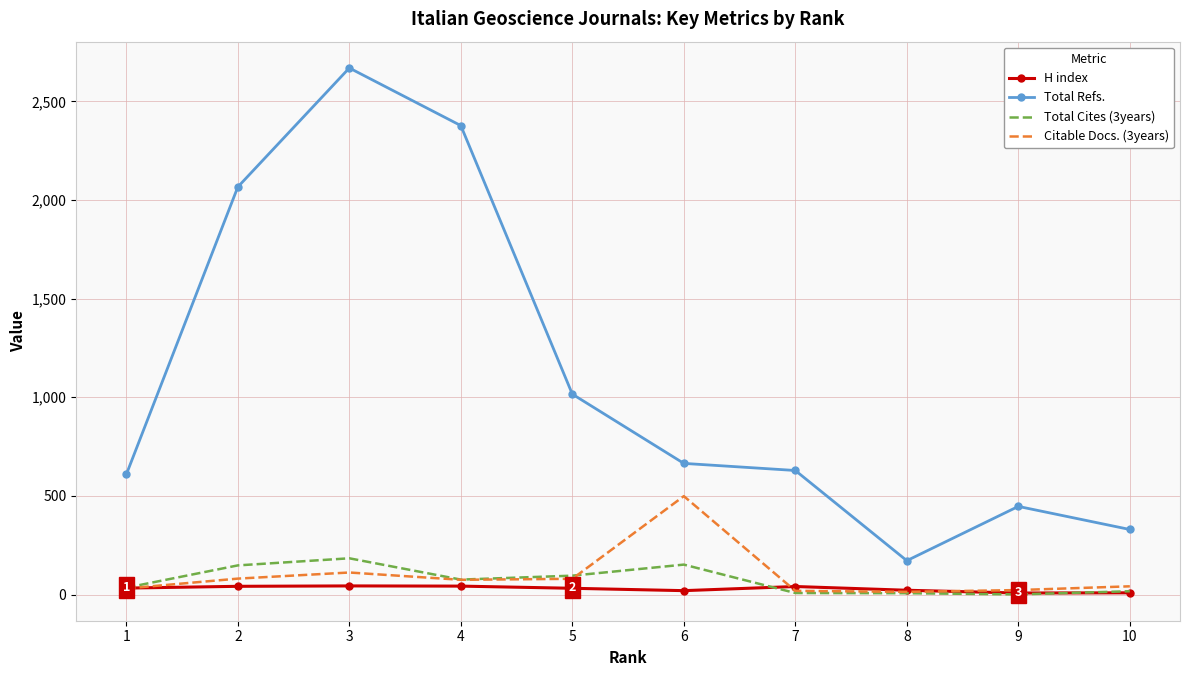

At how many categories does at least one series exceed 1891?

3